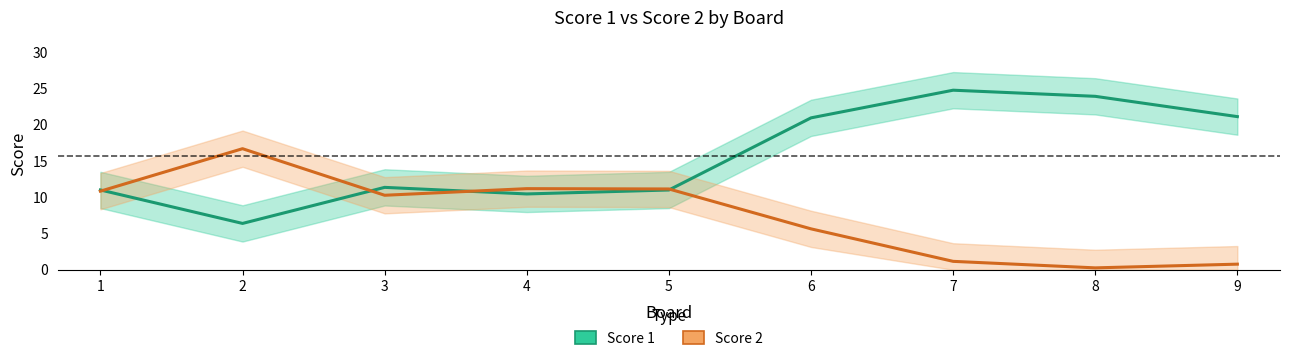

What is the difference between the highest and lowest values at 2?

10.3